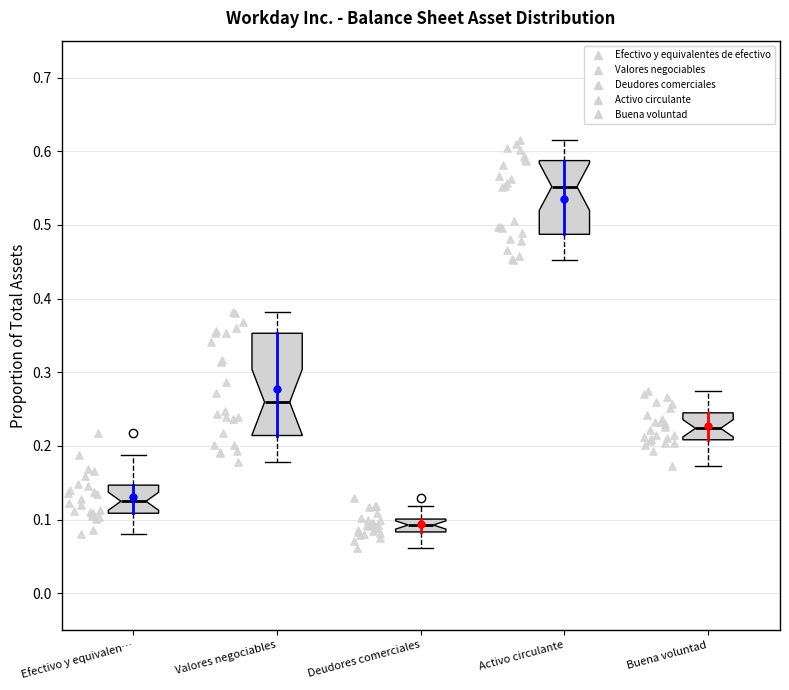

Reading left to right, read every box against the y-axis: the position of its median line, the range the box covers, and the ends of its whiskers. The values are not printed on the chart, so give them approximately, as read against the axis.

Efectivo y equivalen…: median 0.12, box 0.11 to 0.15, whiskers 0.08 to 0.19
Valores negociables: median 0.26, box 0.21 to 0.35, whiskers 0.18 to 0.38
Deudores comerciales: median 0.09, box 0.08 to 0.10, whiskers 0.06 to 0.12
Activo circulante: median 0.55, box 0.49 to 0.59, whiskers 0.45 to 0.62
Buena voluntad: median 0.22, box 0.21 to 0.24, whiskers 0.17 to 0.27